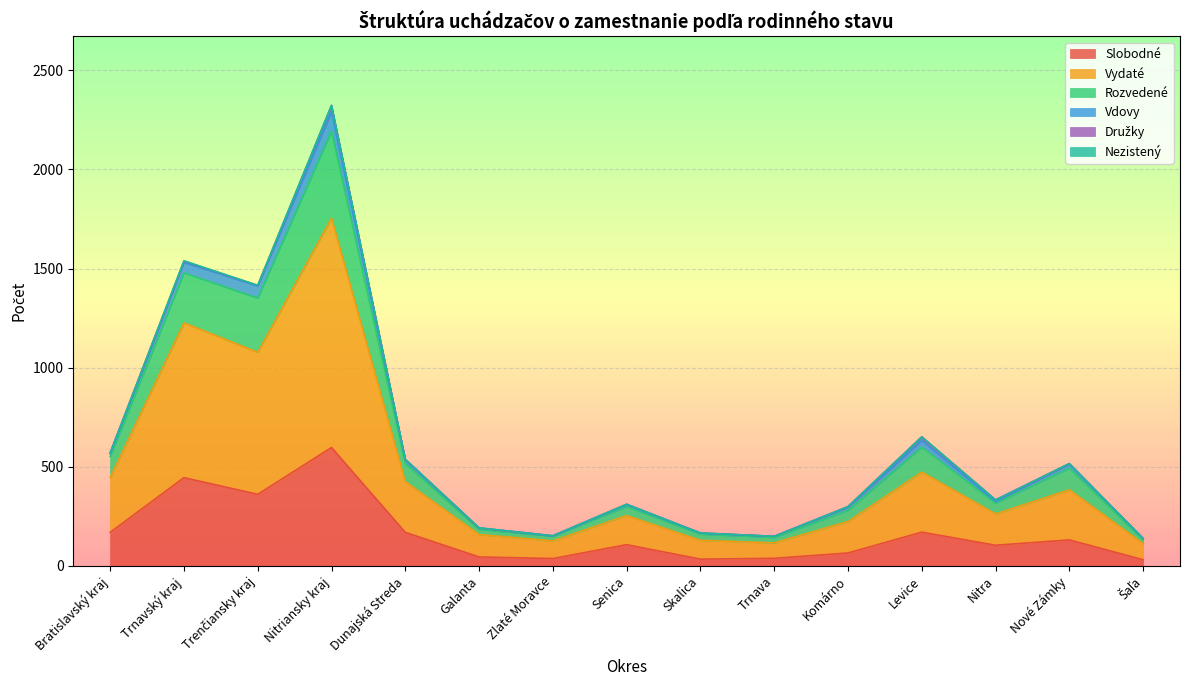

True or false: Slobodné and Nezistený cross at least once.

False